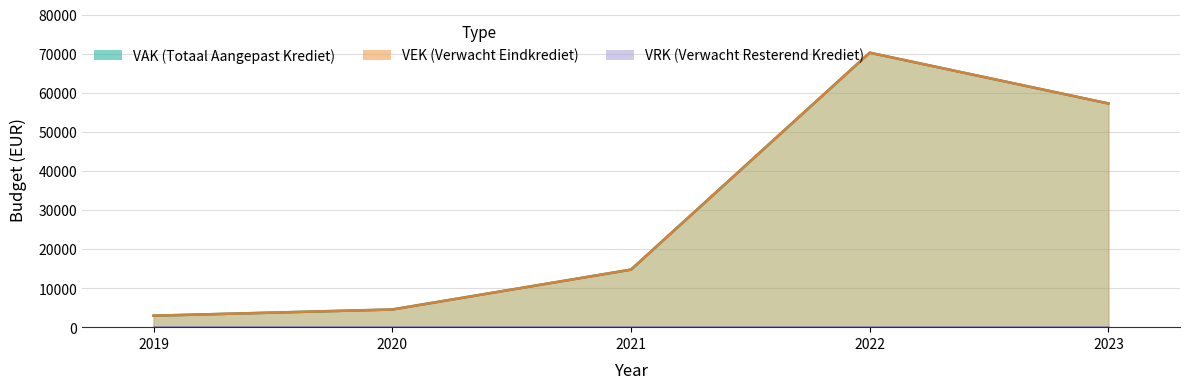

What is the sum of all VAK values?

149675